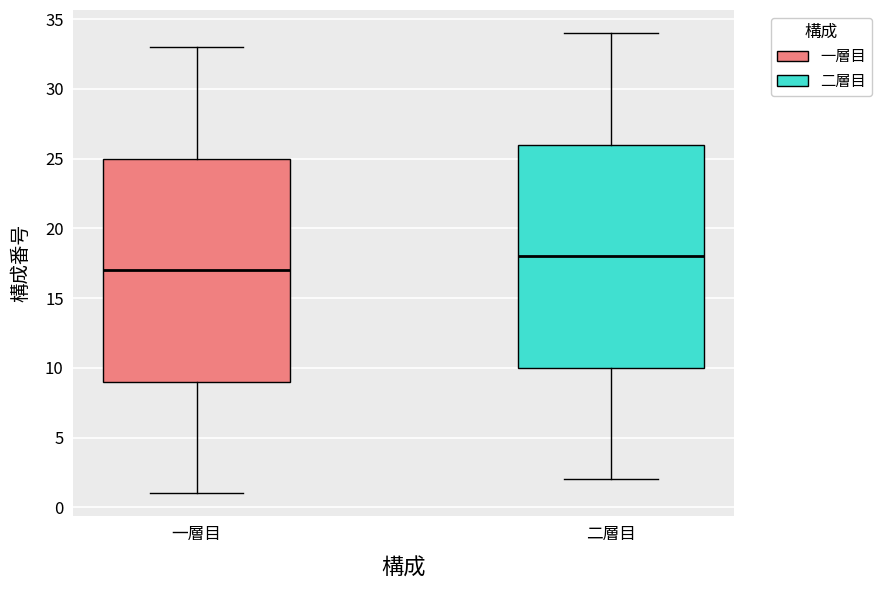

Reading left to right, read every box against the y-axis: the position of its median line, the range the box covers, and the ends of its whiskers. The values are not printed on the chart, so give them approximately, as read against the axis.

一層目: median 17, box 9 to 25, whiskers 1 to 33
二層目: median 18, box 10 to 26, whiskers 2 to 34